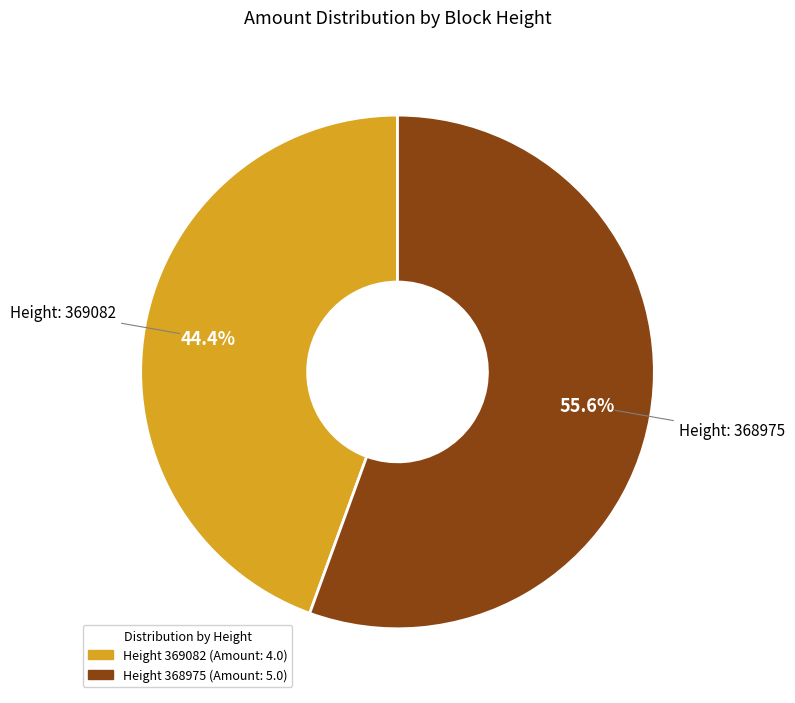

Does any single category account for the majority?

Yes